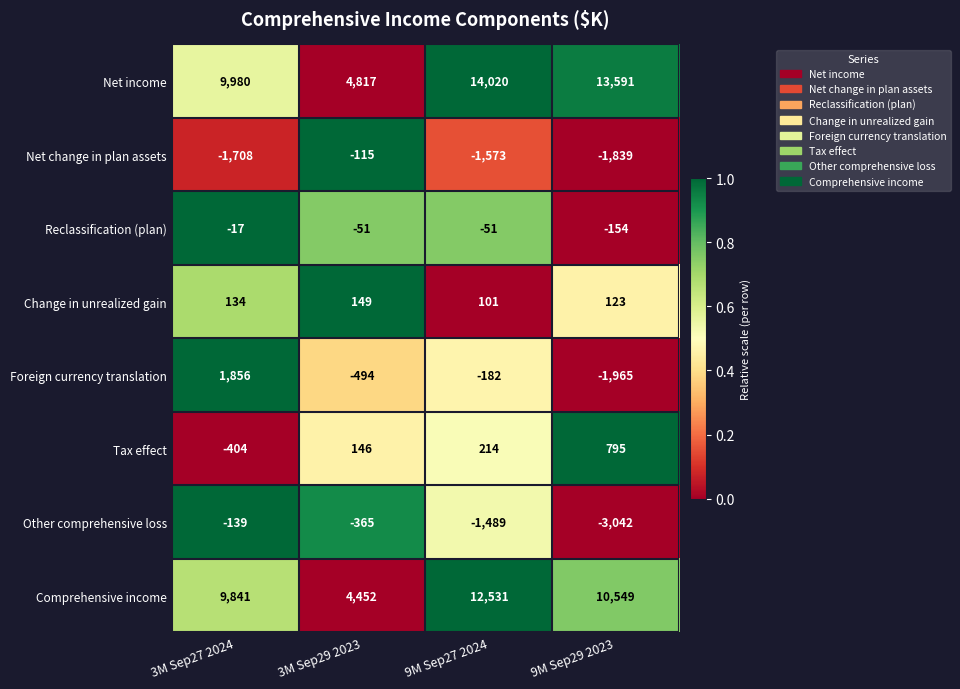

How many categories are shown in the chart?

4